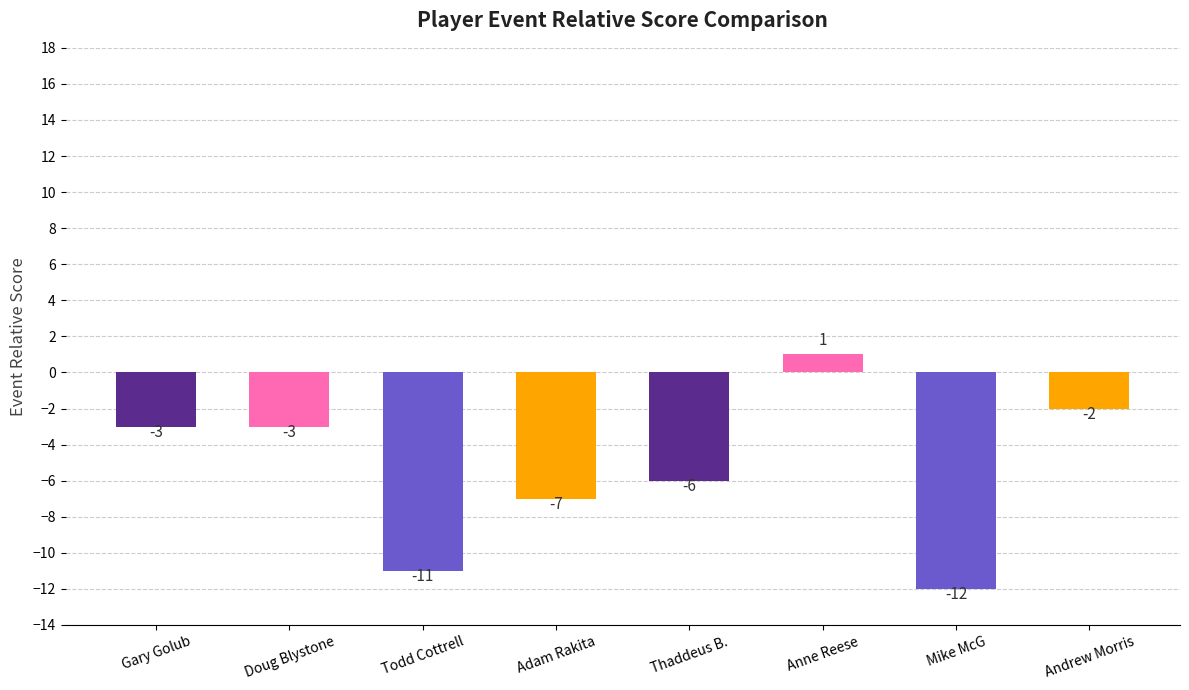

Reading left to right, what are all the values shown in this chart?

Gary Golub=-3	Doug Blystone=-3	Todd Cottrell=-11	Adam Rakita=-7	Thaddeus B.=-6	Anne Reese=1	Mike McG=-12	Andrew Morris=-2